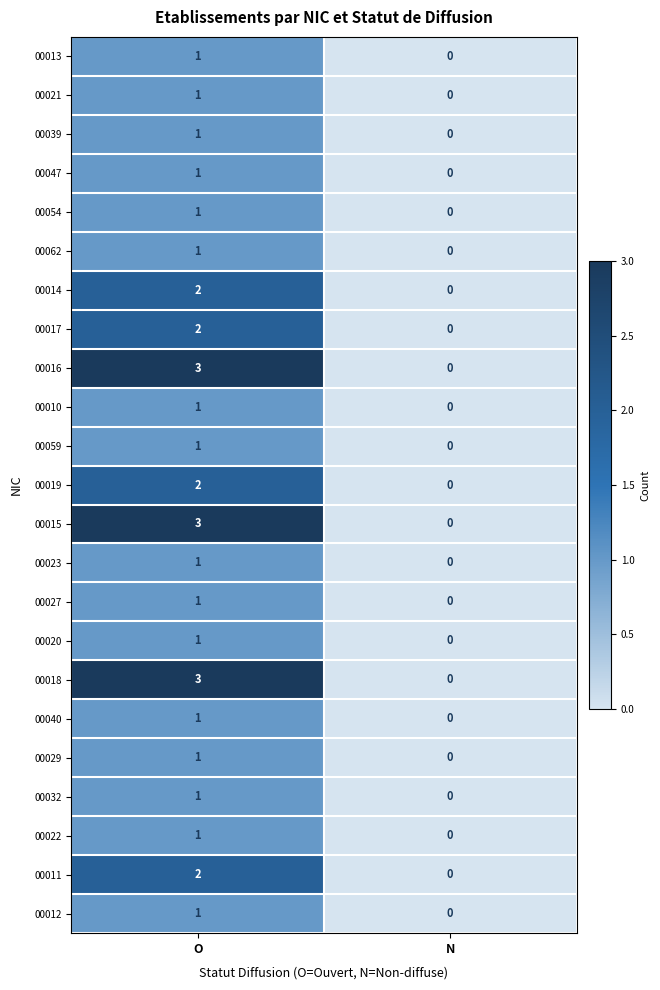

At which category is the sum across all series the highest?

O